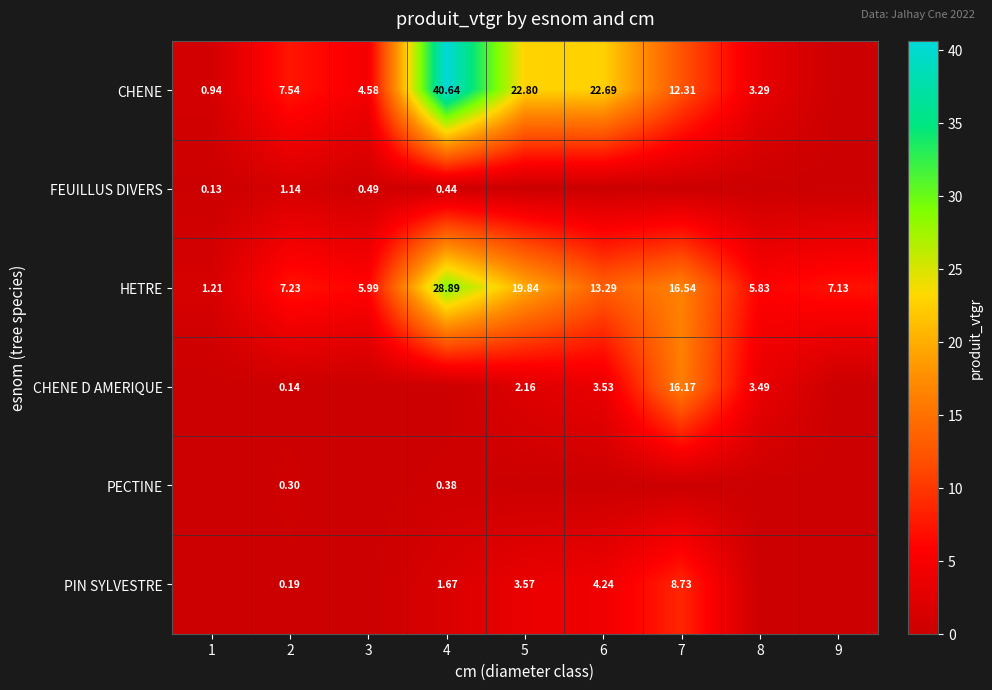

What is the highest value of the CHENE series?

40.6